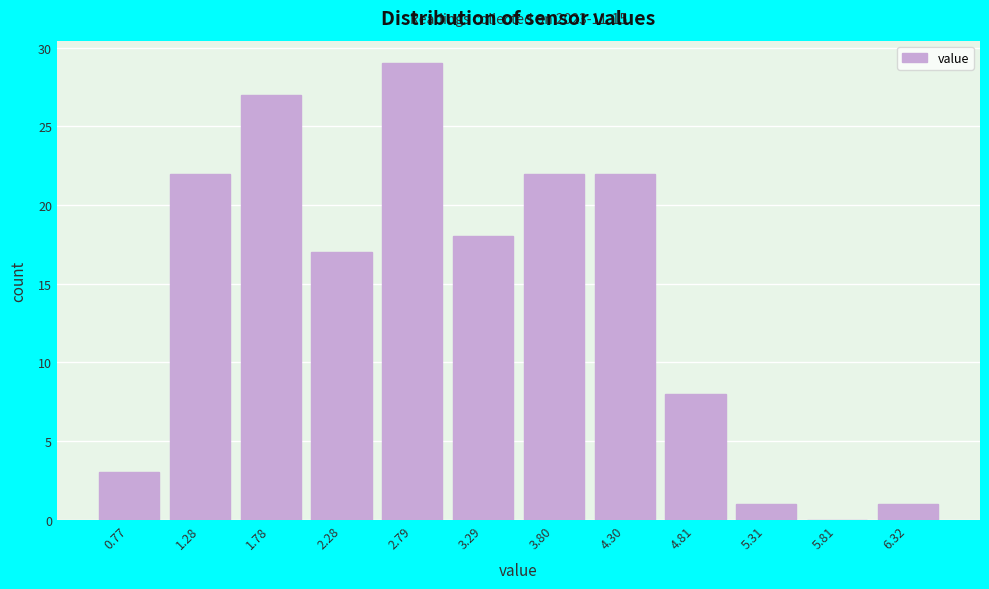

Which range on the x-axis has the tallest bar?

2.5 to 3.0